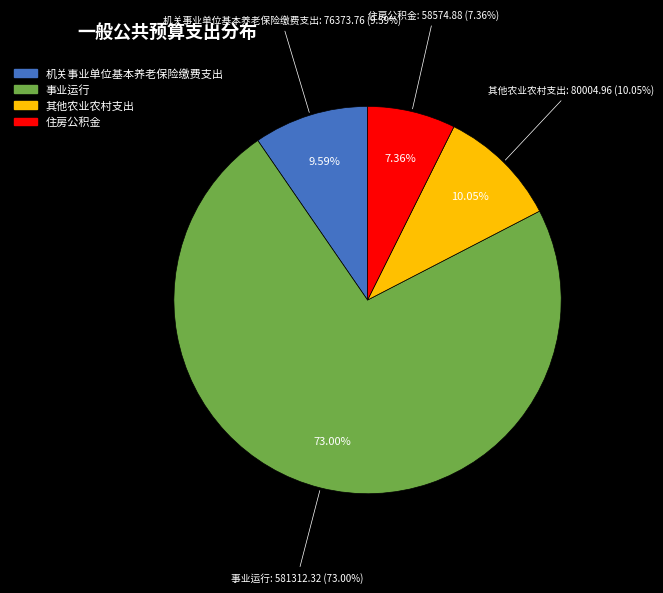

To the nearest percent, what portion does 机关事业单位基本养老保险缴费支出 represent?

10%